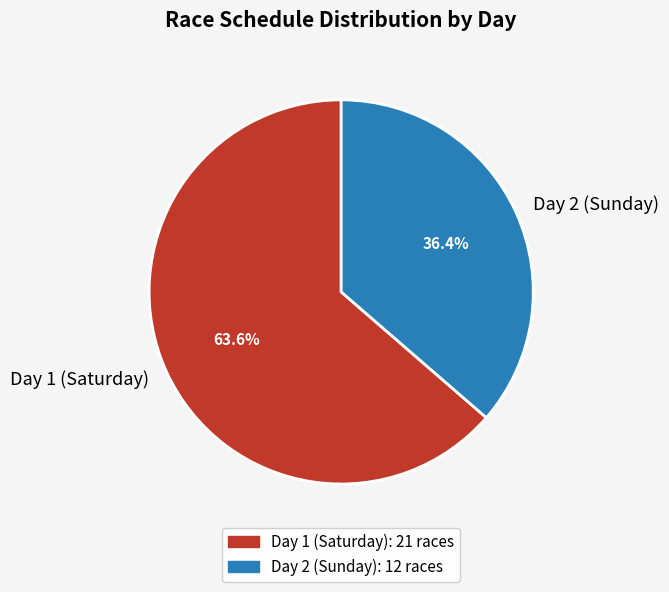

Count the number of slices in the pie.

2